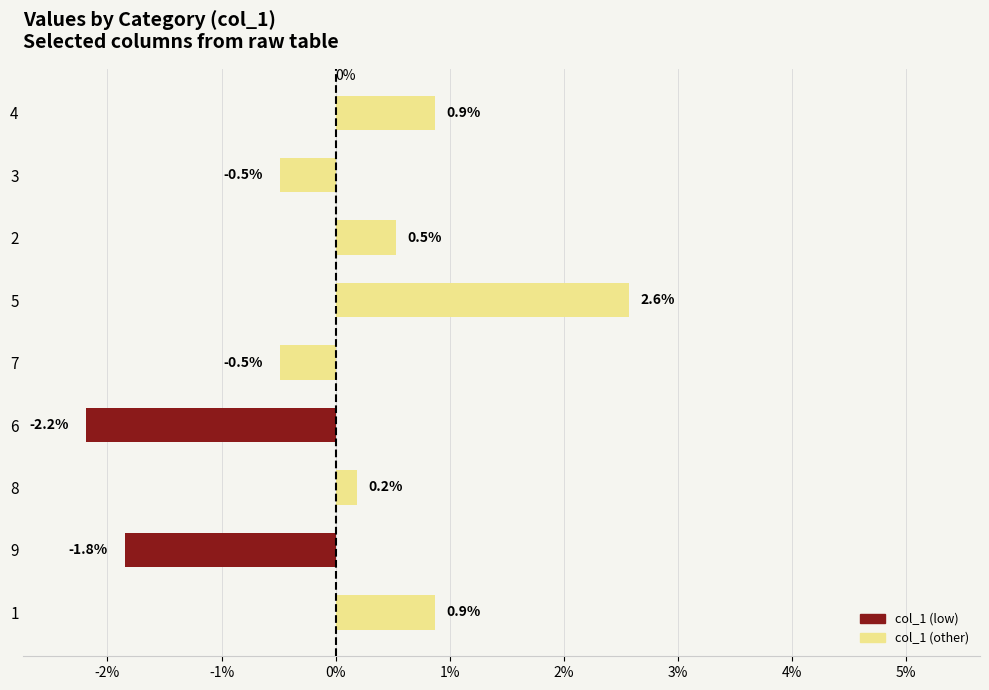

The chart shows a value of -0.5 at 7. True or false?

True